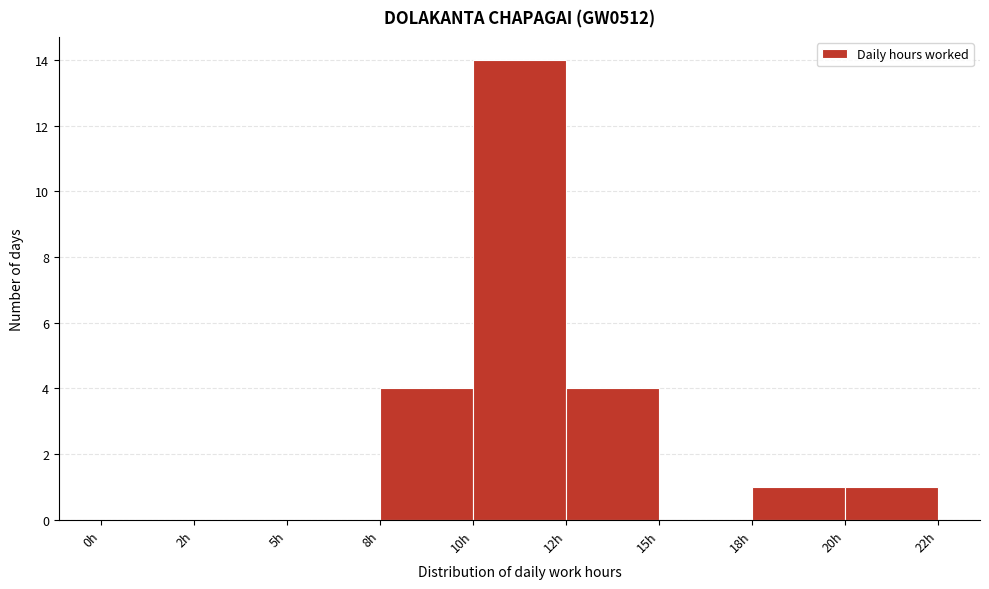

Reading left to right, what are all the values shown in this chart?

0h=0	2h=0	5h=0	8h=4	10h=14	12h=4	15h=0	18h=1	20h=1